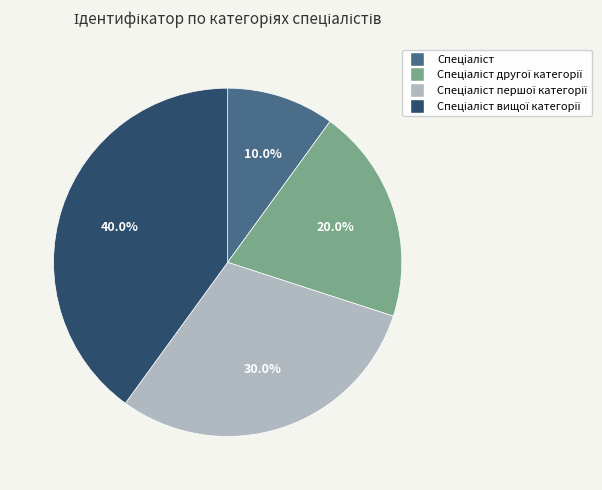

Is there any slice that represents more than half of the pie?

No